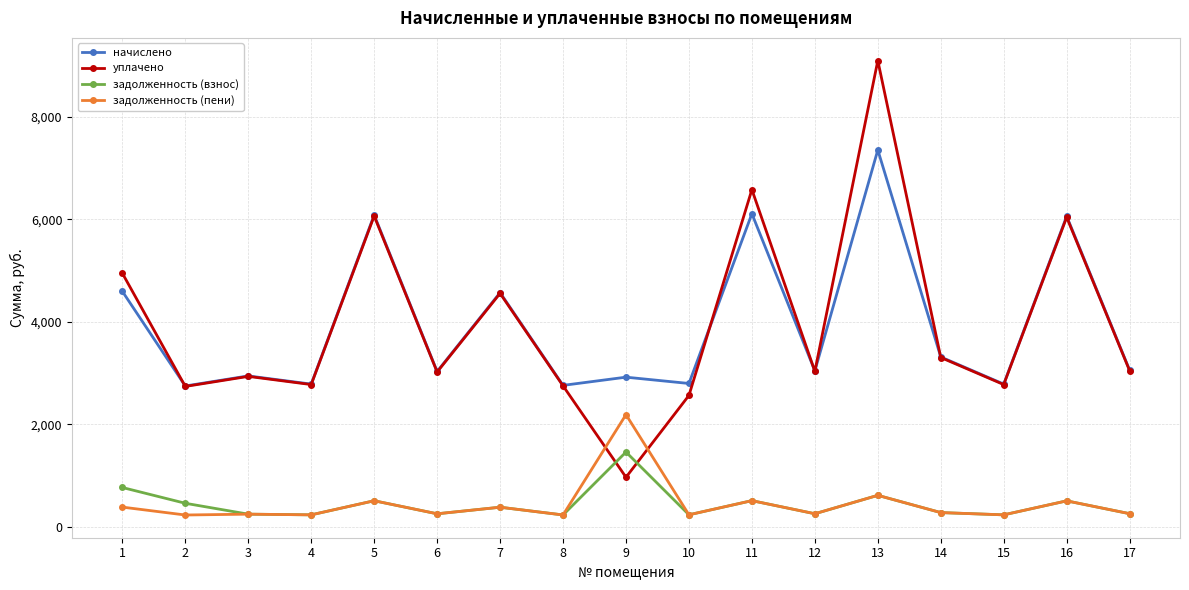

What is the difference between the maximum and minimum values in the уплачено series?

8128.6